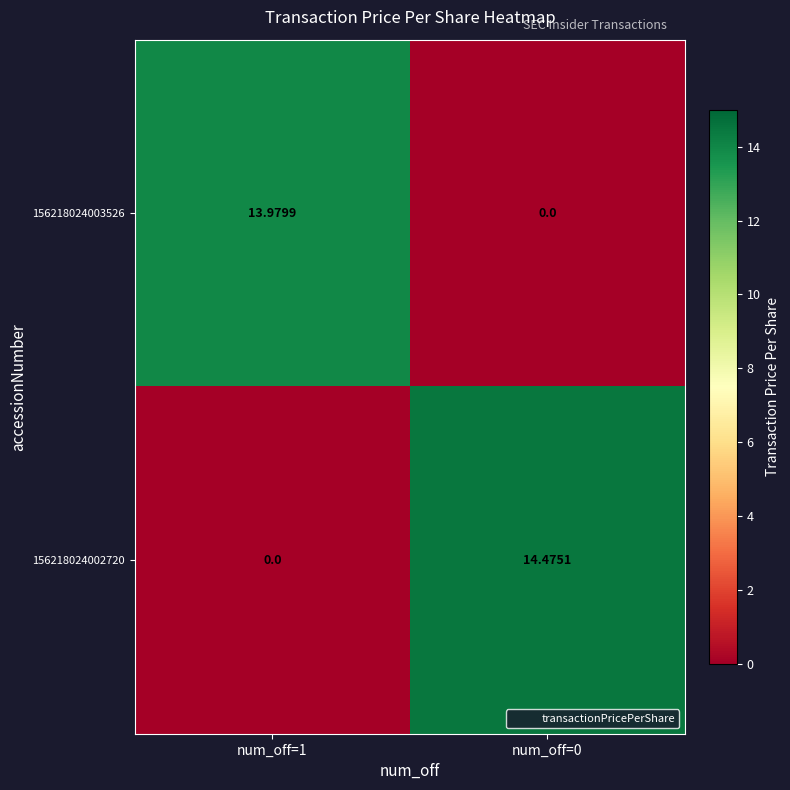

Which label corresponds to the largest value in the chart?

num_off=0